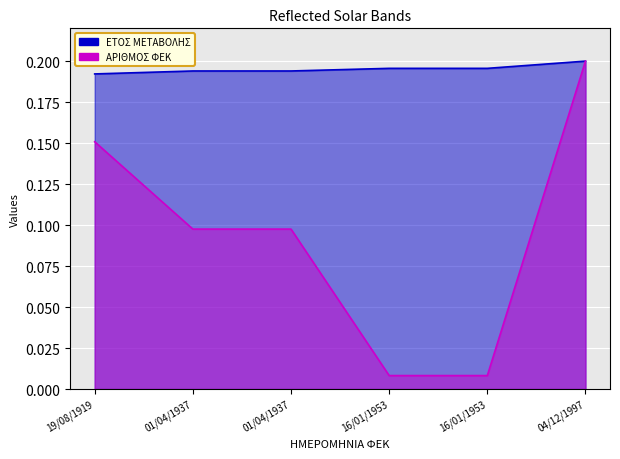

True or false: ΕΤΟΣ ΜΕΤΑΒΟΛΗΣ has a value of 0.2 at 01/04/1937.

True